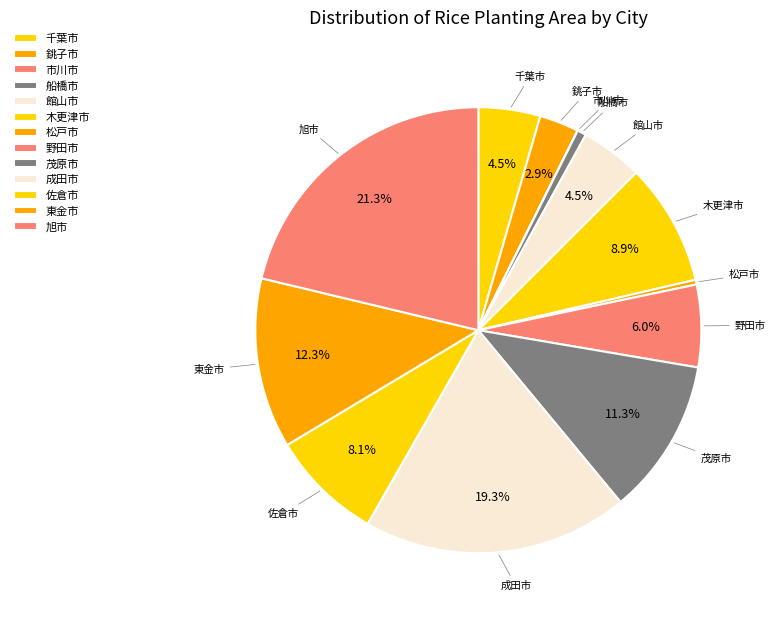

Does any single category account for the majority?

No